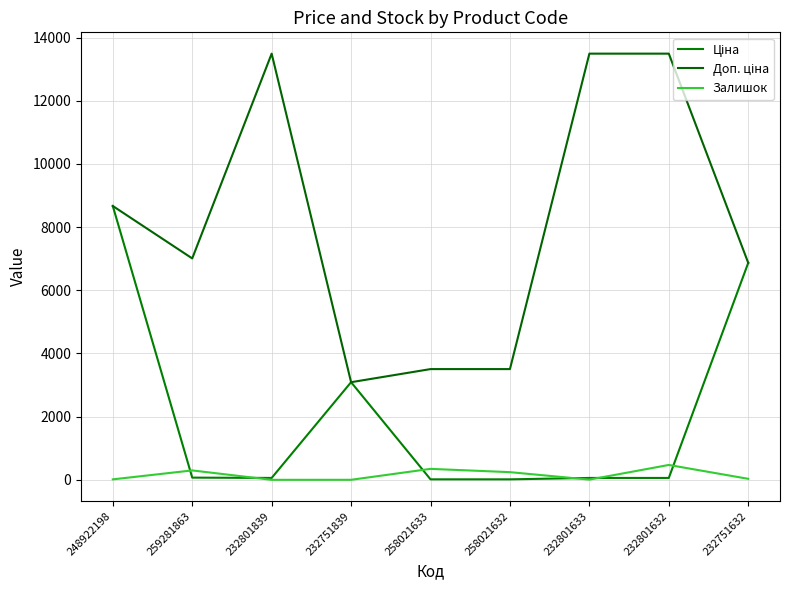

What is the difference between the second highest and minimum values in the Ціна series?

6853.8